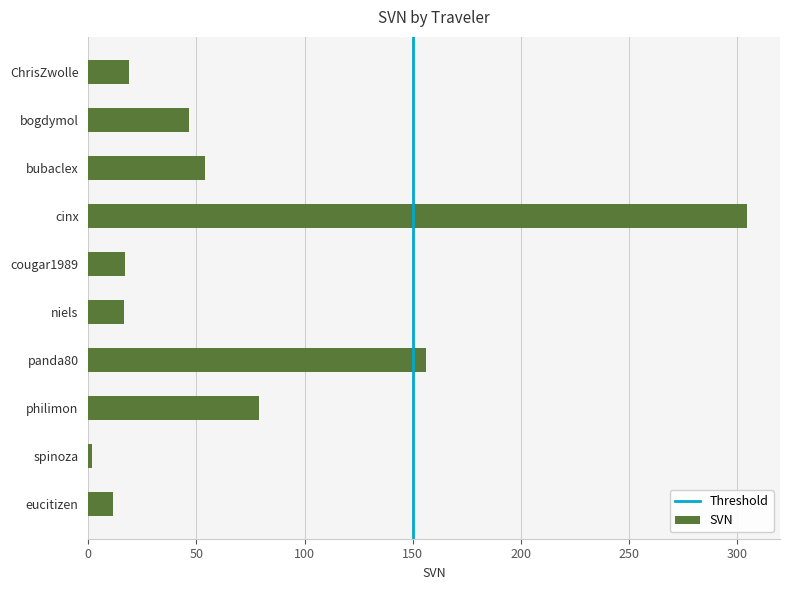

What is the sum of all values?

705.8